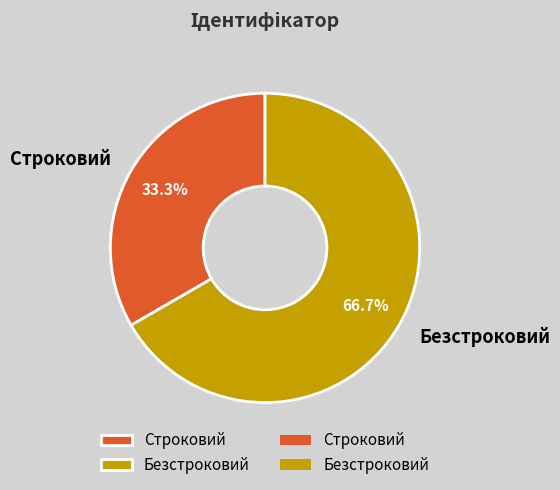

To the nearest percent, what is the average slice percentage?

50%